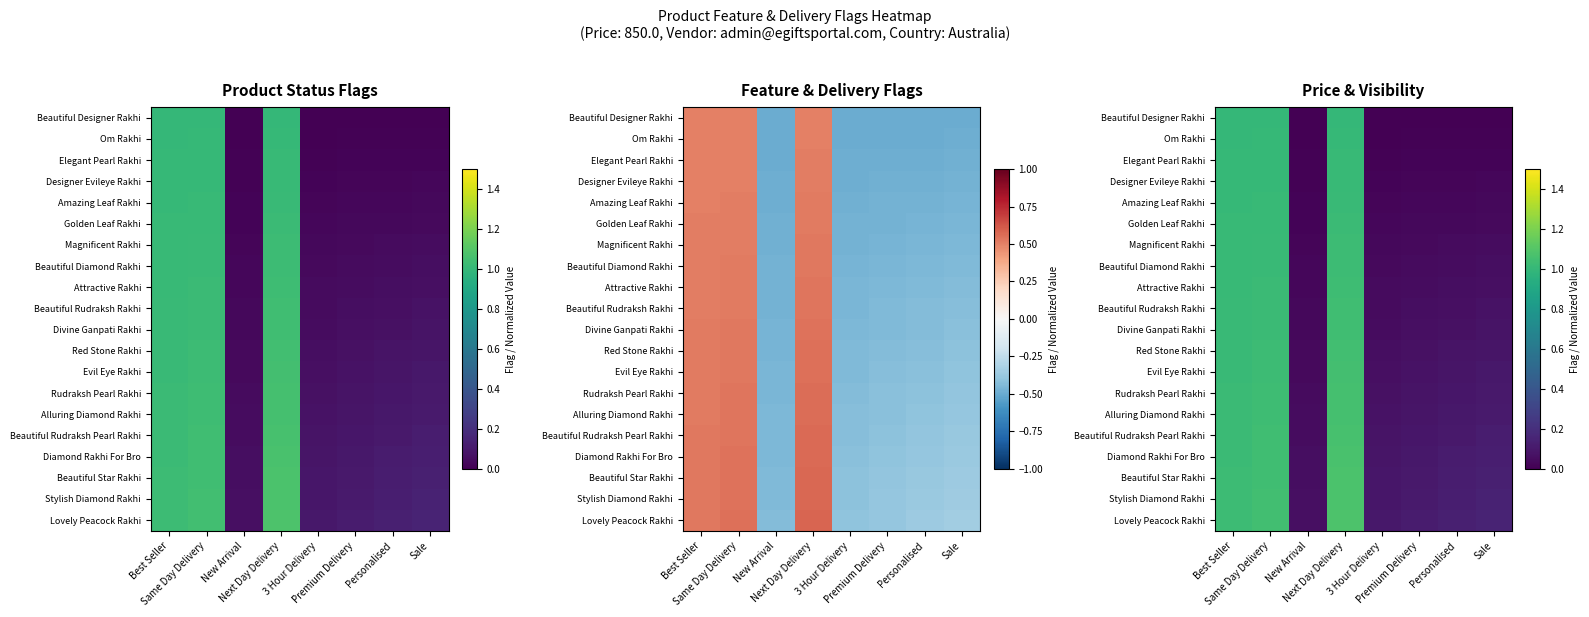

Count the number of data series in this chart.

20